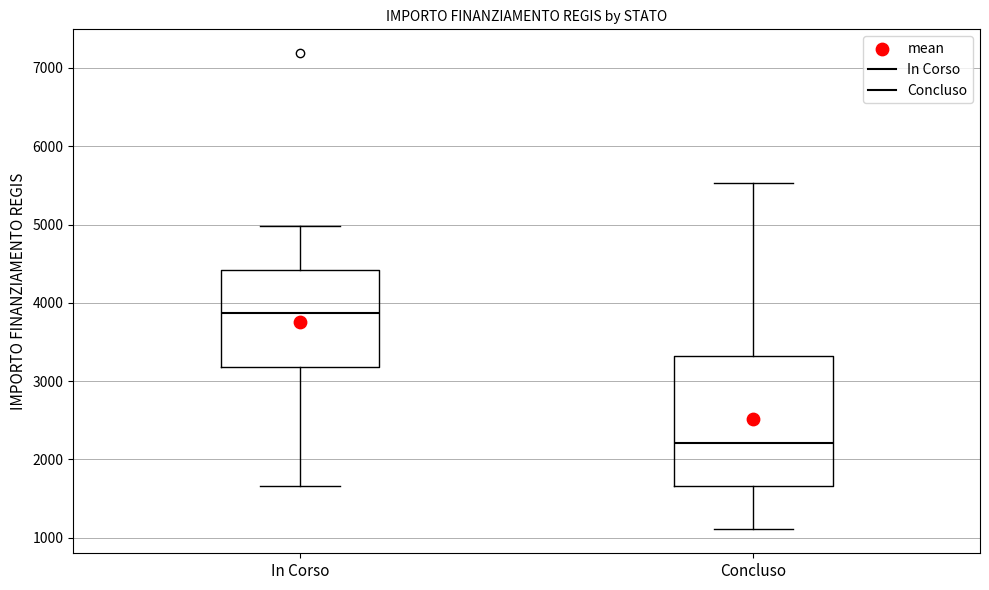

Where is the lower edge of the box for In Corso on the y-axis? The values are not printed on the chart, so give them approximately, as read against the axis.

3200